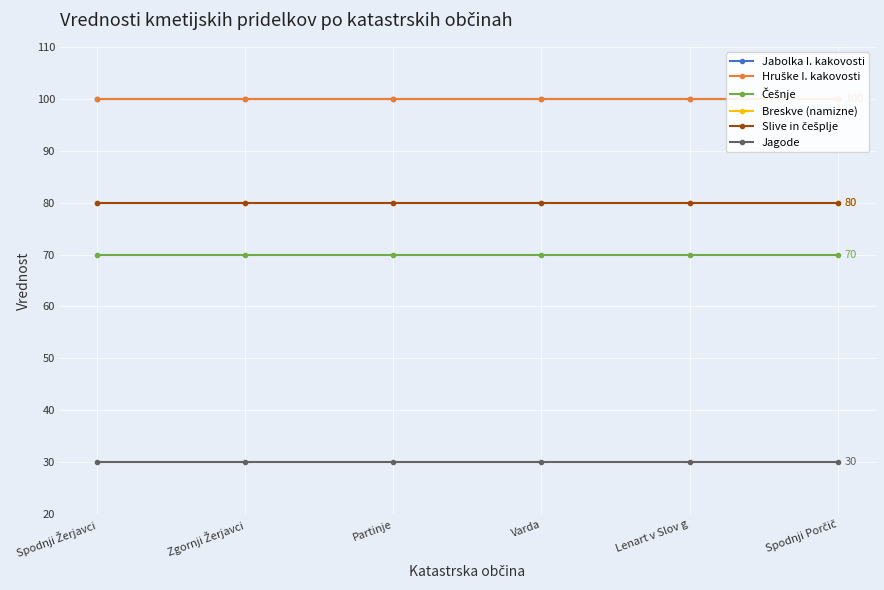

What are all the series names shown in the legend?

Jabolka I. kakovosti, Hruške I. kakovosti, Češnje, Breskve (namizne), Slive in češplje, Jagode